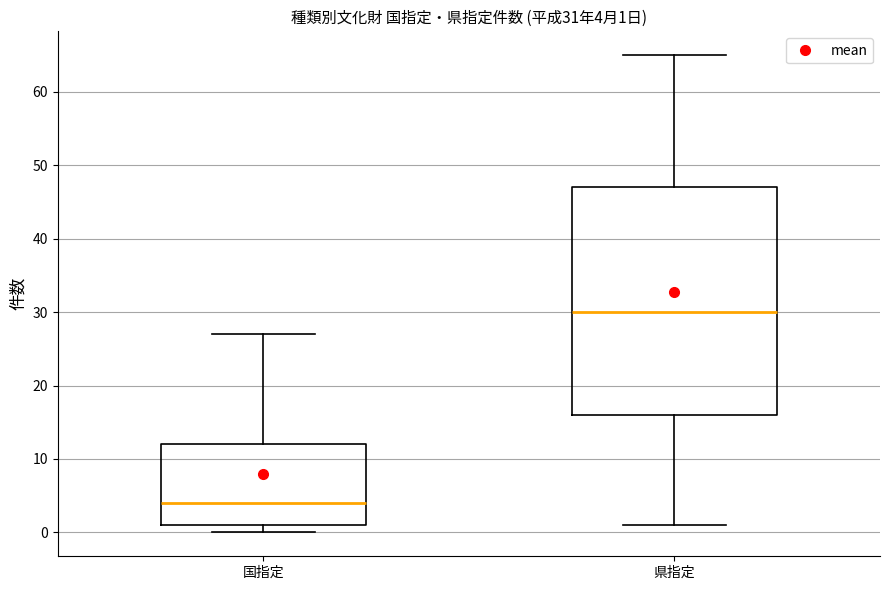

Comparing the boxes themselves (not the whiskers), which one is the tallest?

県指定